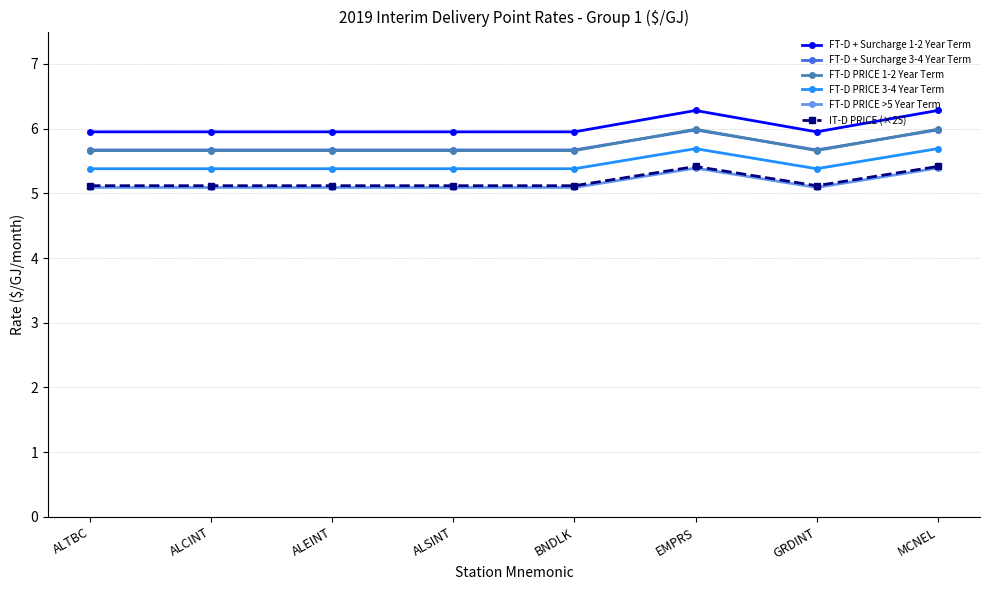

How many series are shown in this chart?

6